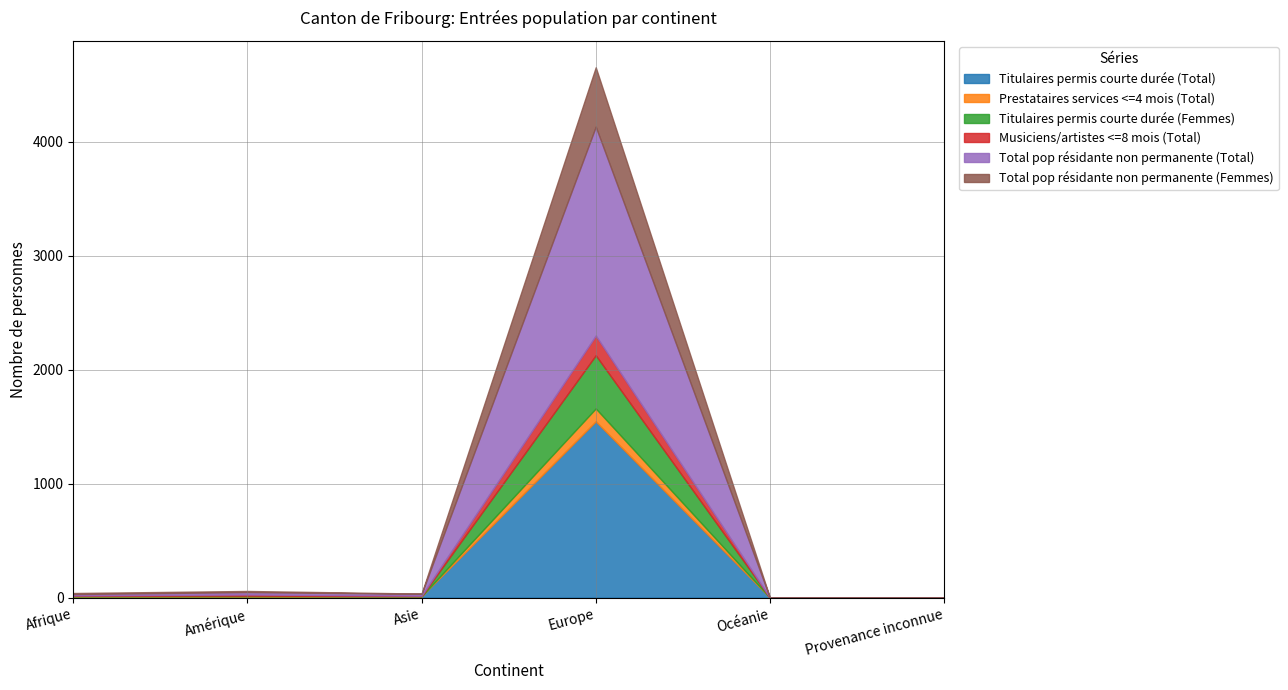

True or false: Musiciens/artistes <=8 mois (Total) and Prestataires services <=4 mois (Total) cross at least once.

False